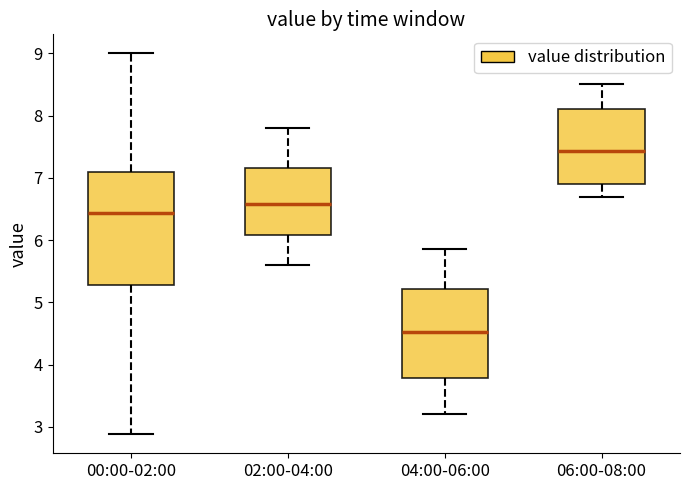

Reading left to right, transcribe this box plot: for each box, give where its median line is, the range the box spans, and where its two whiskers end, as read against the y-axis. The values are not printed on the chart, so give them approximately, as read against the axis.

00:00-02:00: median 6.4, box 5.3 to 7.1, whiskers 2.9 to 9.0
02:00-04:00: median 6.6, box 6.1 to 7.2, whiskers 5.6 to 7.8
04:00-06:00: median 4.5, box 3.8 to 5.2, whiskers 3.2 to 5.9
06:00-08:00: median 7.4, box 6.9 to 8.1, whiskers 6.7 to 8.5